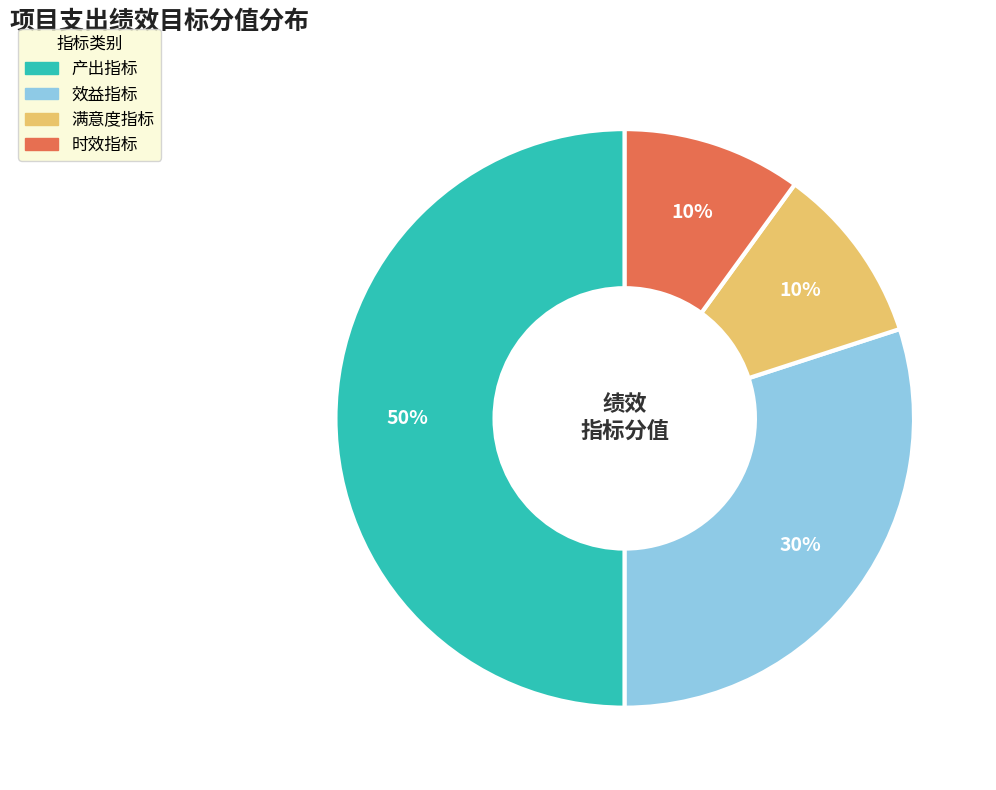

To the nearest percent, what is the average slice percentage?

25%